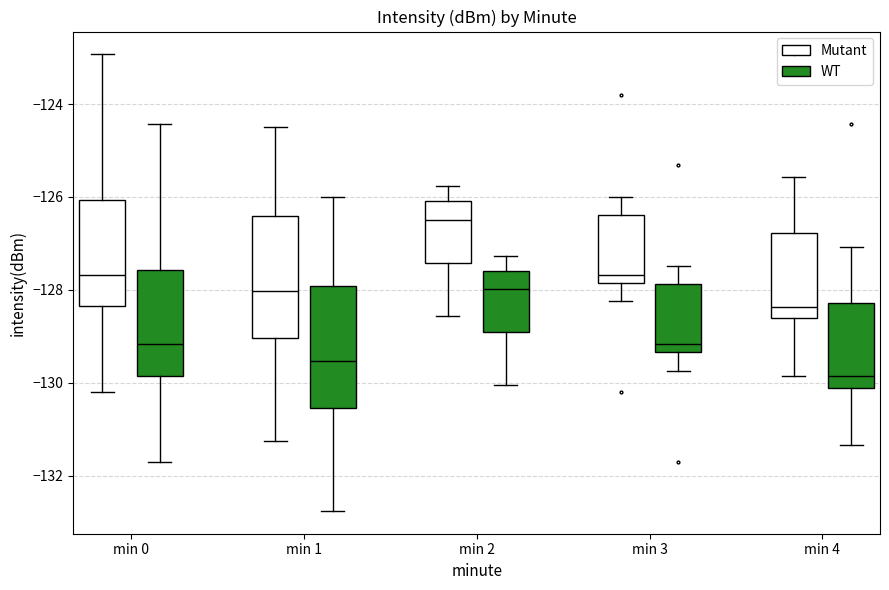

Which box has the lowest median line?

min 4 (WT)